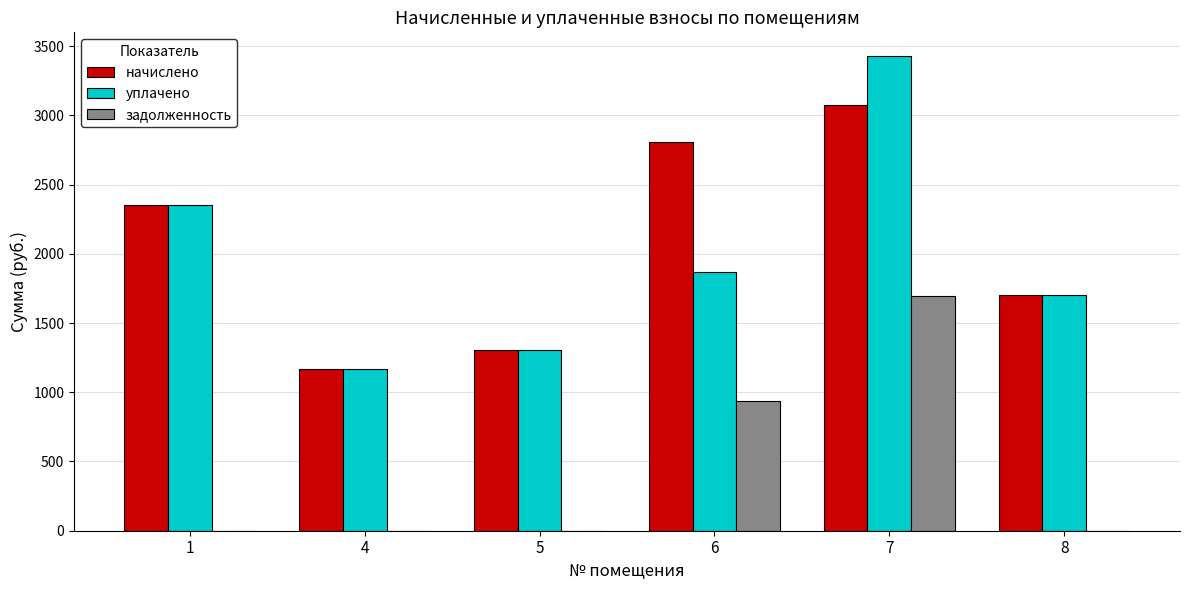

What is the sum of the уплачено values at 7 and 5?

4737.1